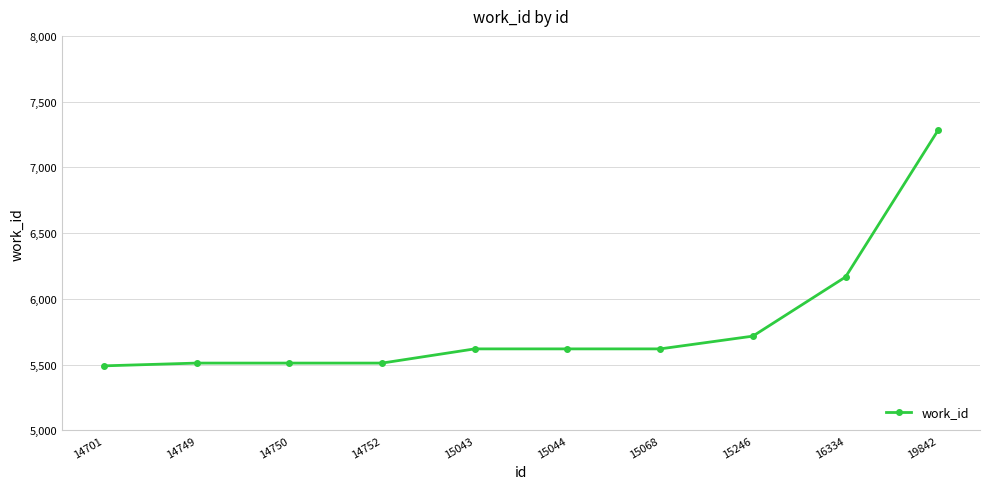

Does the chart have visible grid lines?

Yes